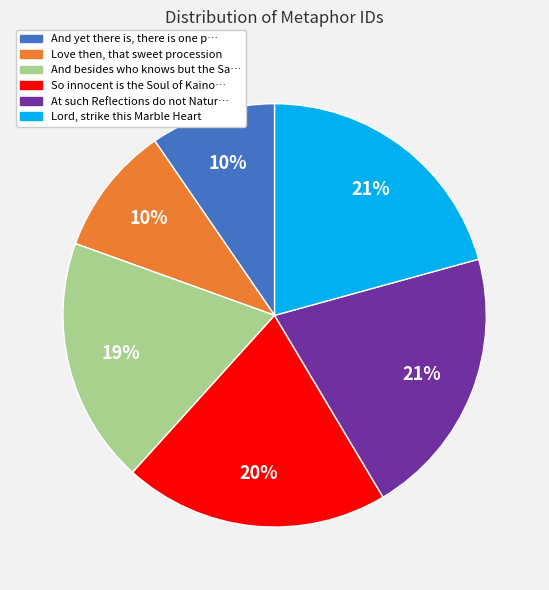

Is there any slice that represents more than half of the pie?

No